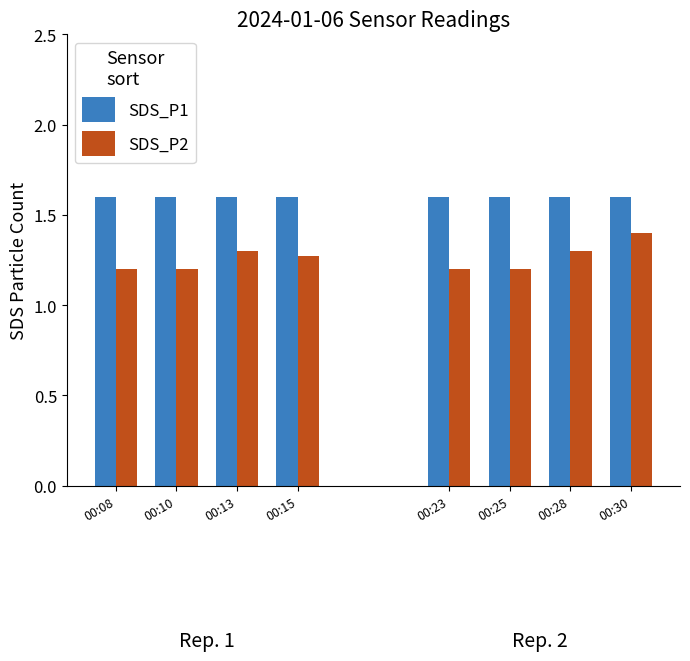

Are the bars horizontal?

No